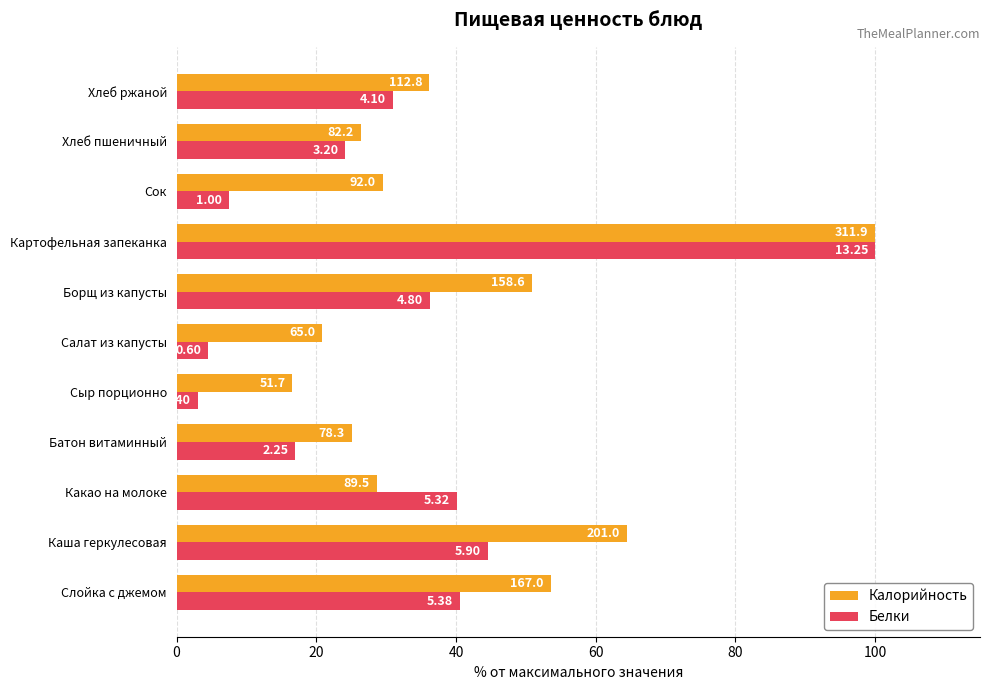

What are all the series names shown in the legend?

Калорийность, Белки